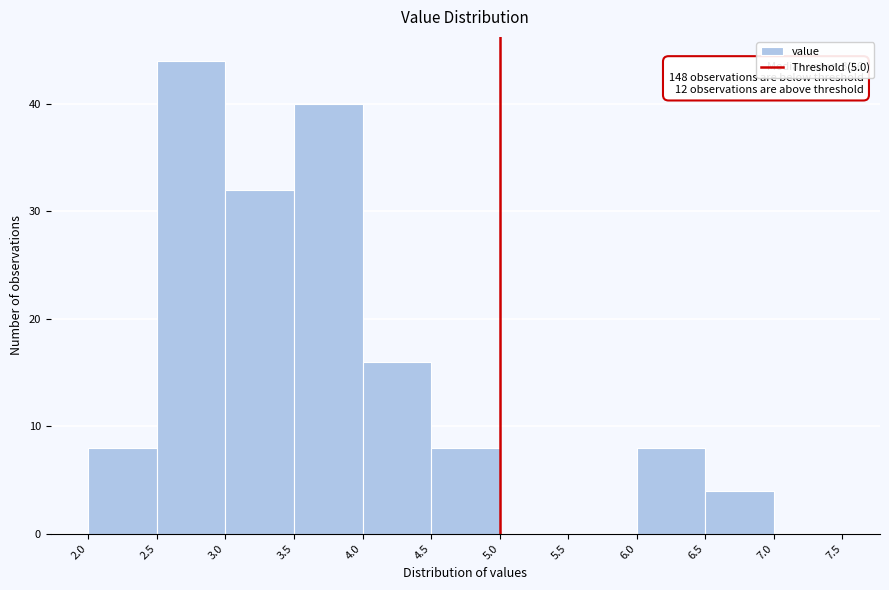

Over which range of the x-axis is the bar tallest?

2.5 to 3.0